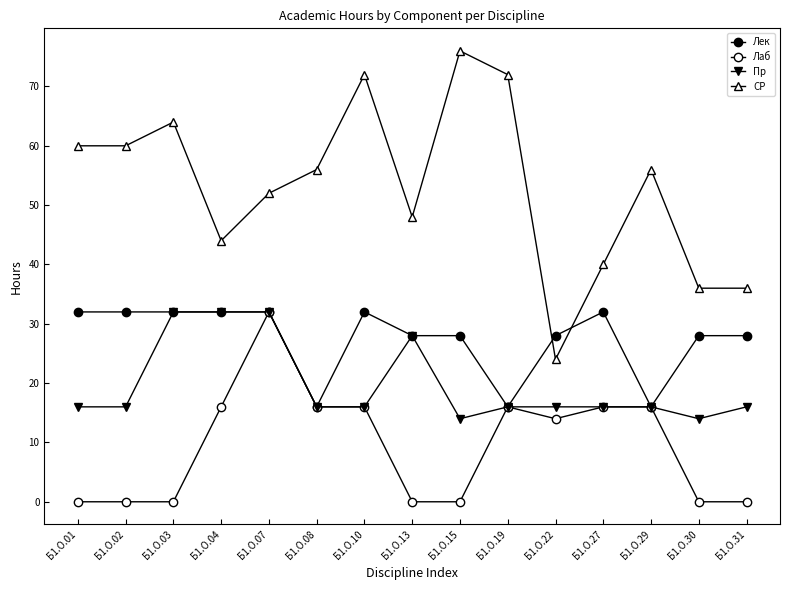

Reading left to right, list all the values displayed in this chart.

Лек: 32	32	32	32	32	16	32	28	28	16	28	32	16	28	28
Лаб: 0	0	0	16	32	16	16	0	0	16	14	16	16	0	0
Пр: 16	16	32	32	32	16	16	28	14	16	16	16	16	14	16
СР: 60	60	64	44	52	56	72	48	76	72	24	40	56	36	36